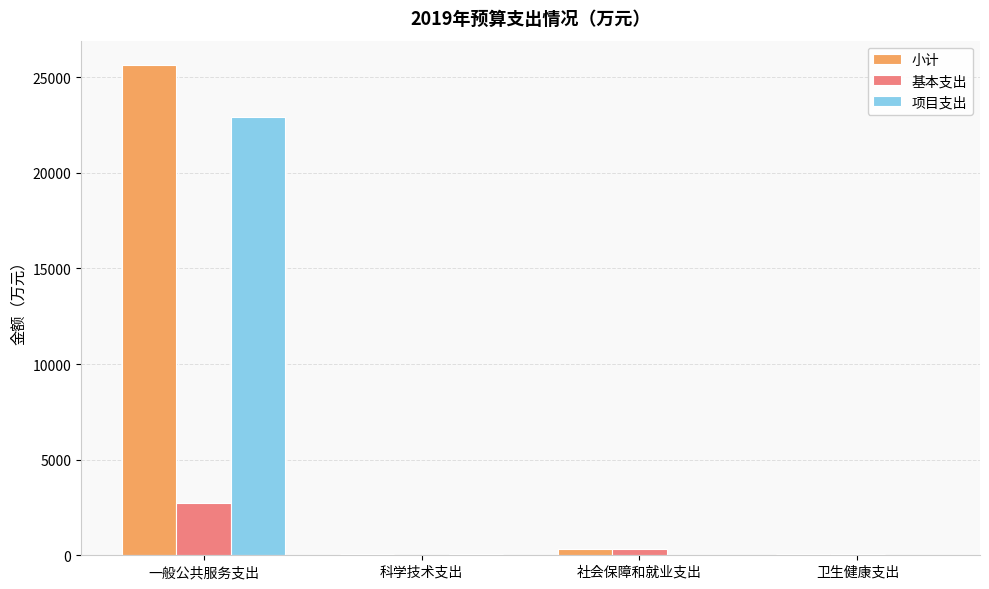

True or false: 项目支出 has a value of 31530.0 at 一般公共服务支出.

False